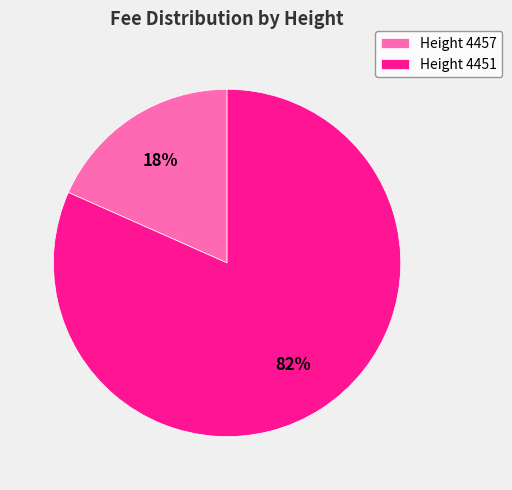

True or false: Height 4457 accounts for 18% of the total.

True